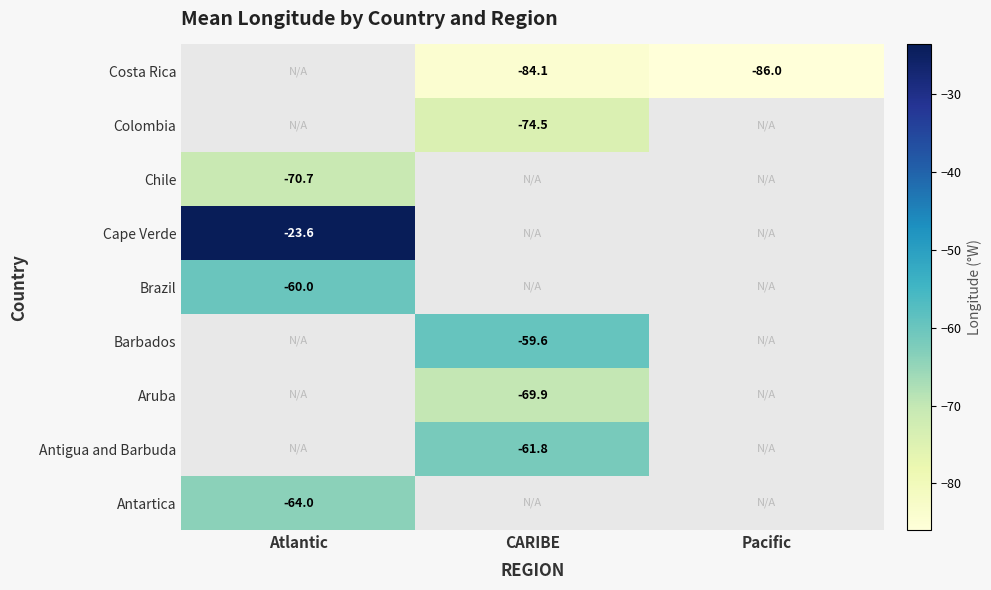

At how many categories does at least one series exceed -82?

2